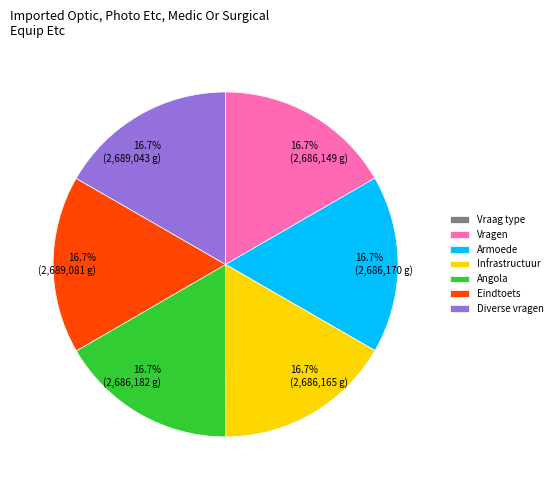

What percentage is NOT represented by Diverse vragen?

83.3%